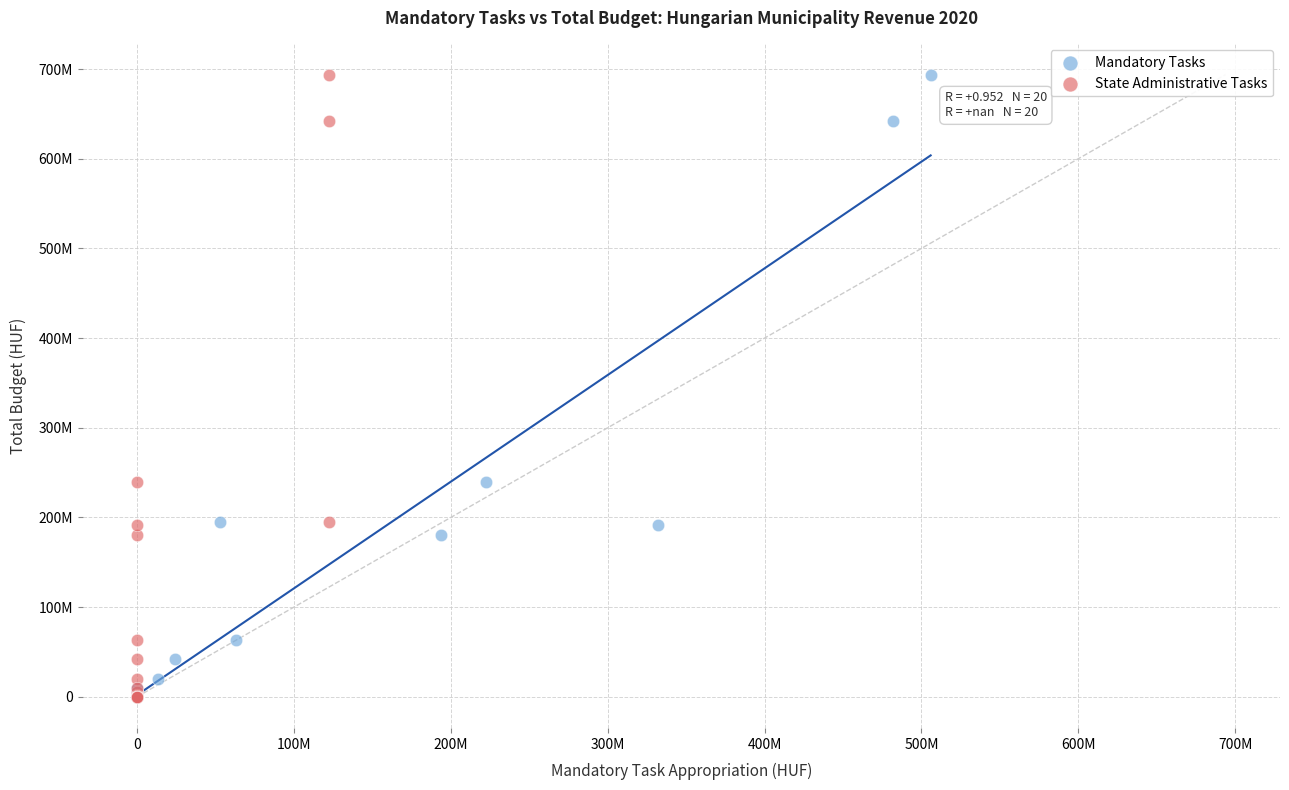

What are all the series names shown in the legend?

Mandatory Tasks, State Administrative Tasks